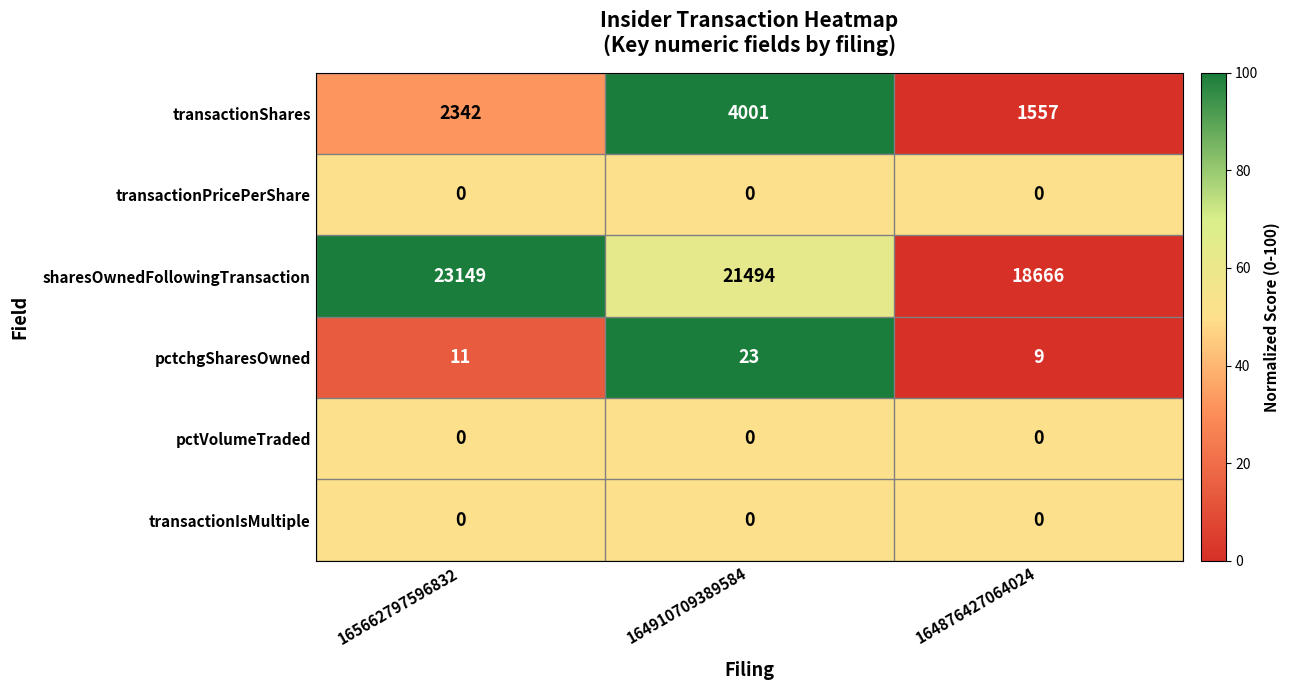

Reading right to left, extract all data points from this chart.

transactionShares: 1557	4001	2342
transactionPricePerShare: 0	0	0
sharesOwnedFollowingTransaction: 18666	21494	23149
pctchgSharesOwned: 9	23	11
pctVolumeTraded: 0	0	0
transactionIsMultiple: 0	0	0